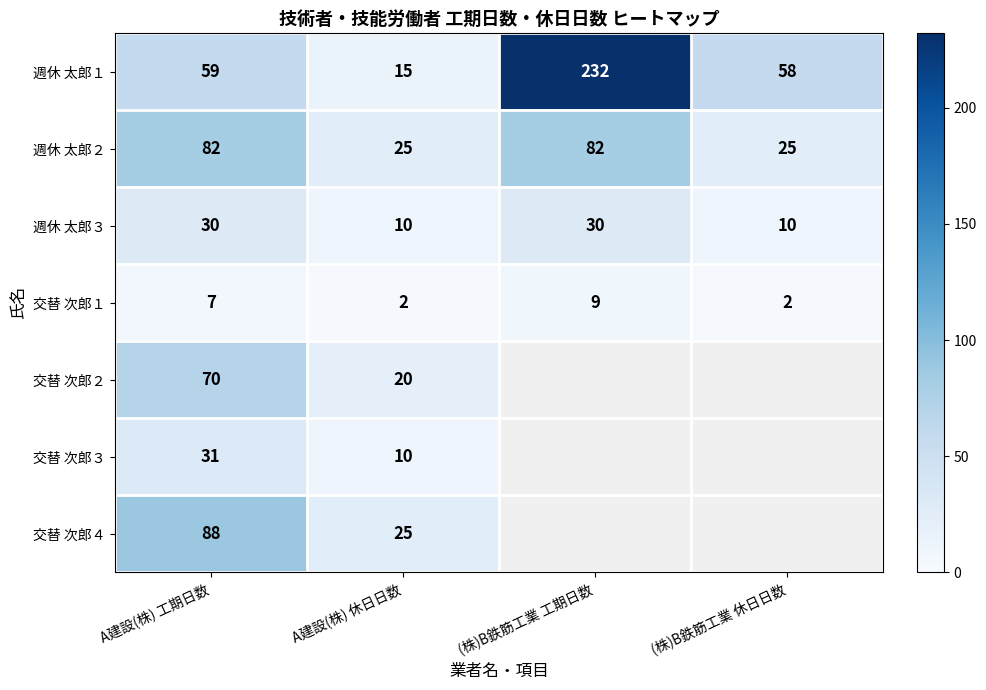

The 週休 太郎３ series shows 10 at (株)B鉄筋工業 休日日数. True or false?

True